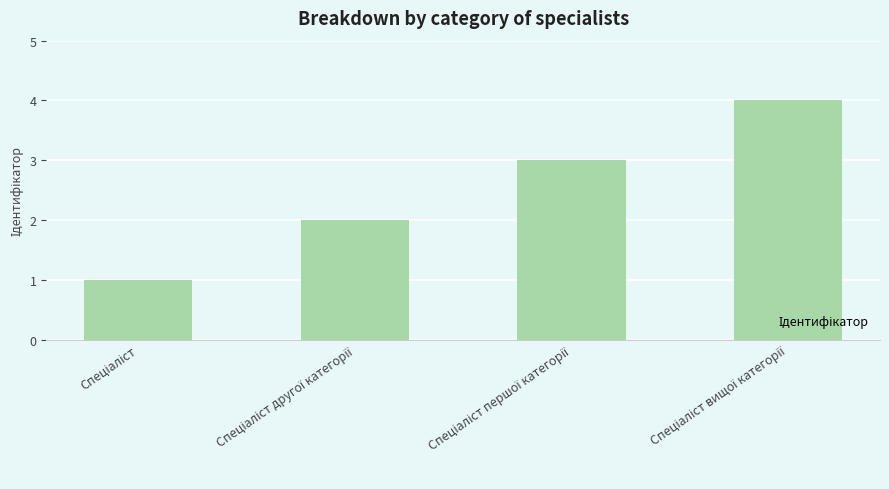

What is the maximum value shown in the chart?

4